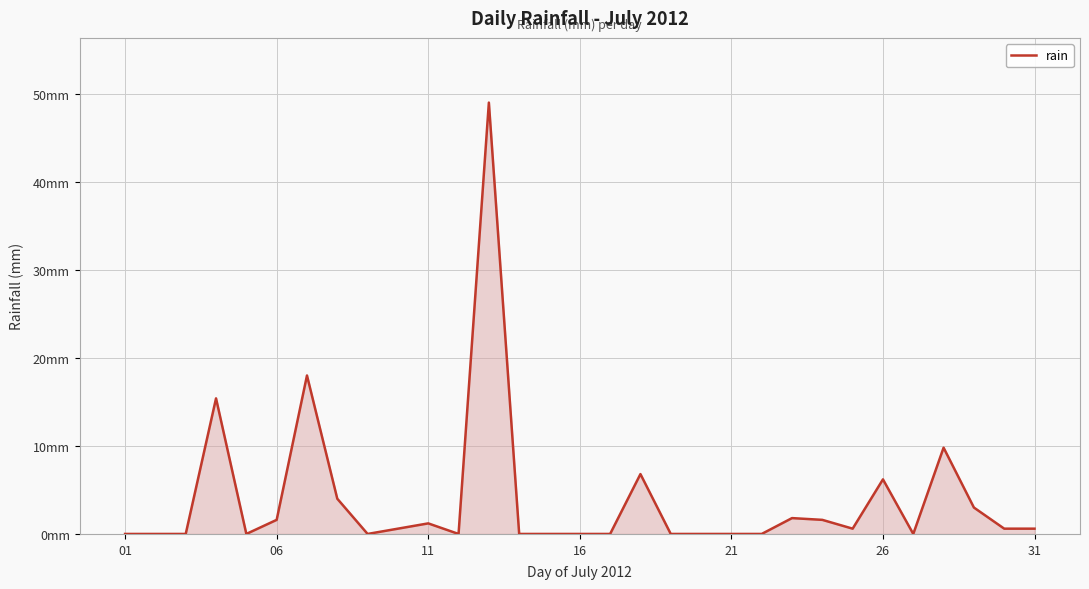

True or false: there are more than 2 points higher than both neighbors.

True